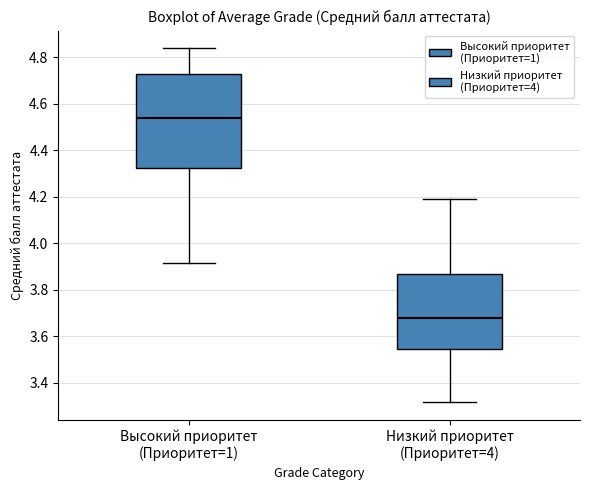

Reading left to right, read every box against the y-axis: the position of its median line, the range the box covers, and the ends of its whiskers. The values are not printed on the chart, so give them approximately, as read against the axis.

Высокий приоритет (Приоритет=1): median 4.54, box 4.32 to 4.72, whiskers 3.92 to 4.84
Низкий приоритет (Приоритет=4): median 3.68, box 3.54 to 3.86, whiskers 3.32 to 4.18